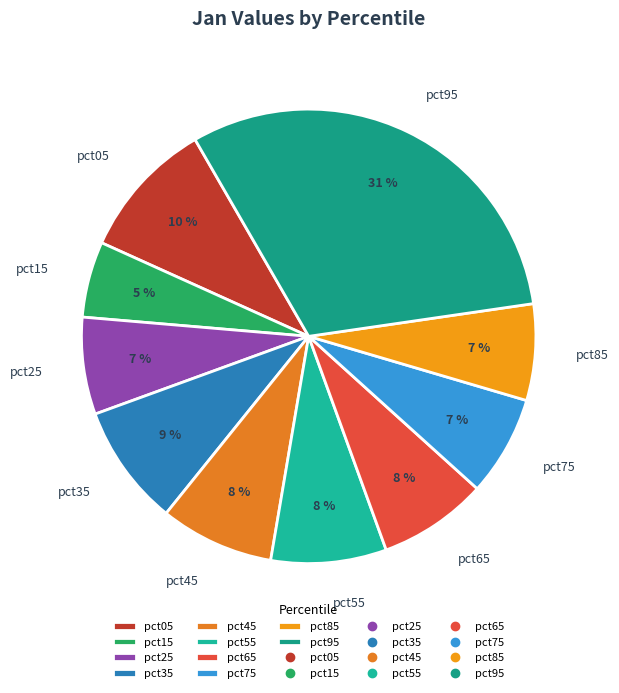

Which category has the smallest portion of the pie?

pct15